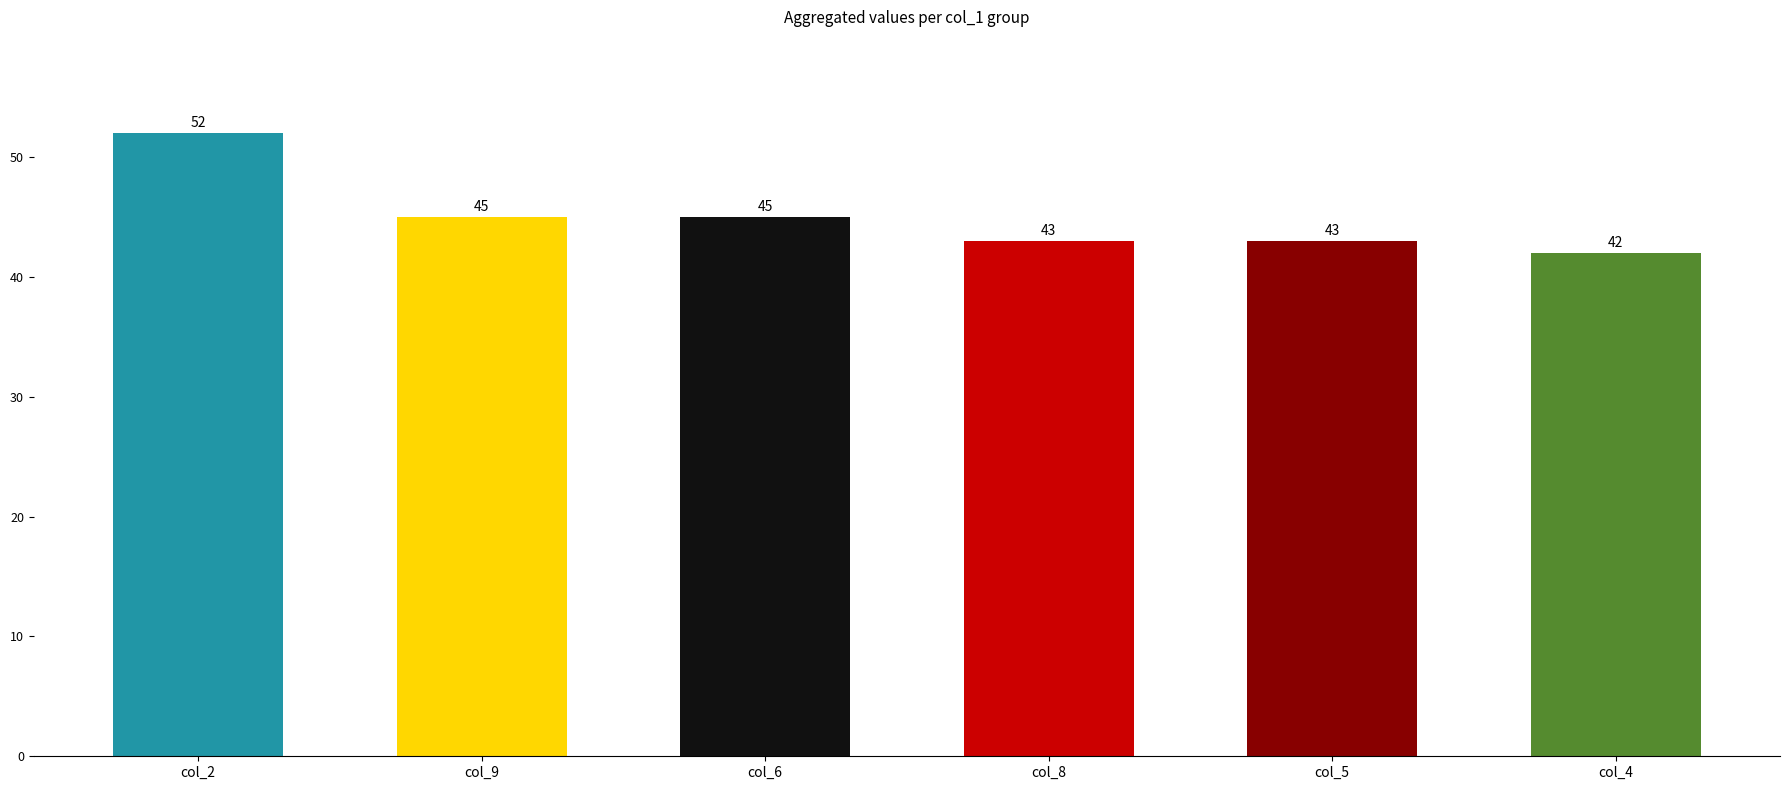

What is the greatest value displayed?

52